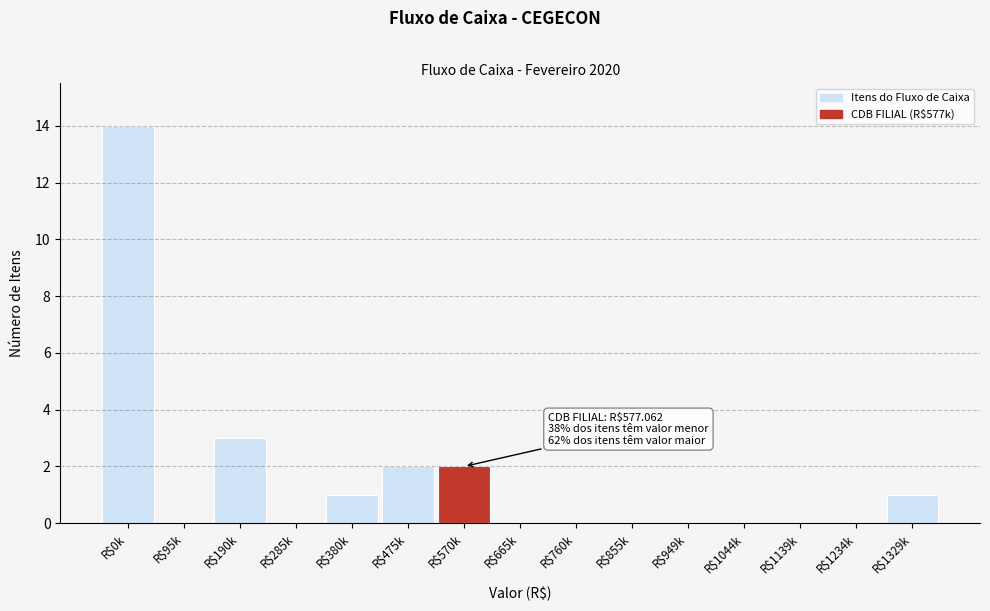

What is the sum of all values?

23